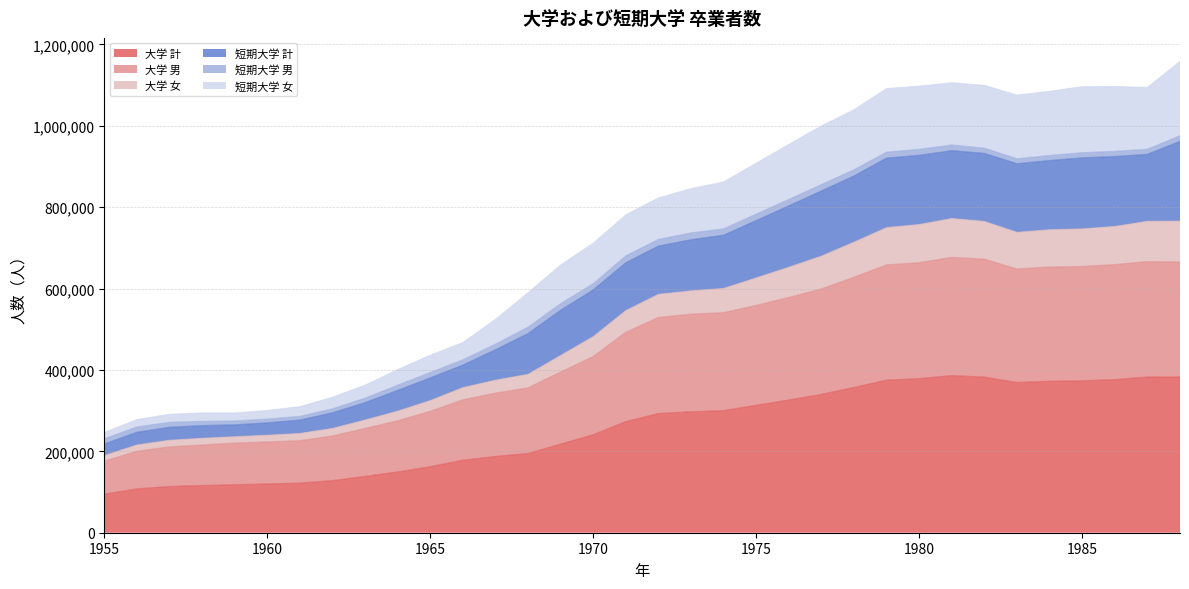

True or false: 大学 男 and 短期大学 計 intersect in this chart.

False